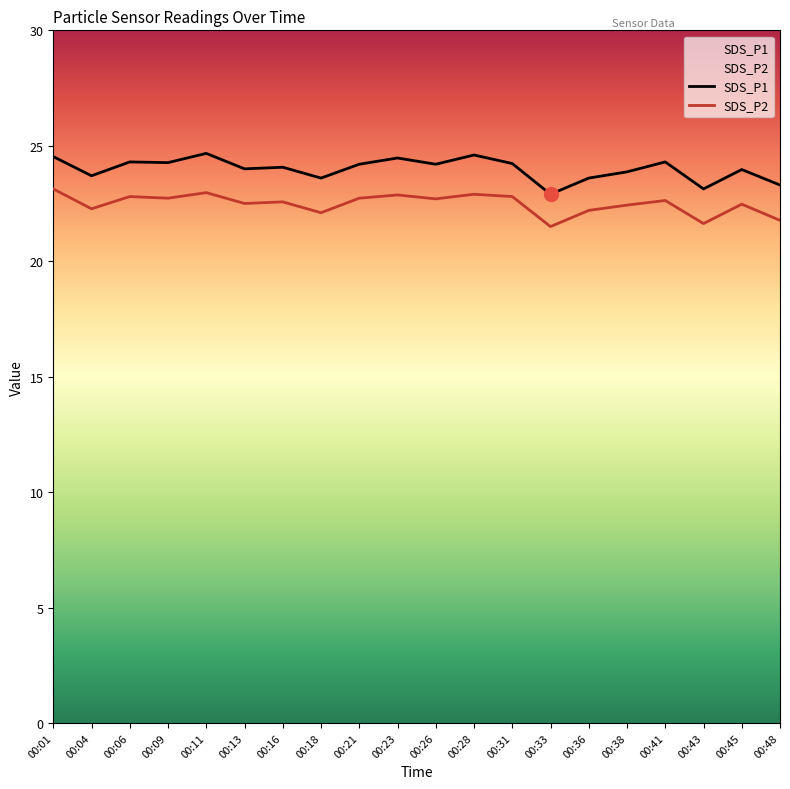

What is the maximum value for SDS_P1?

24.7